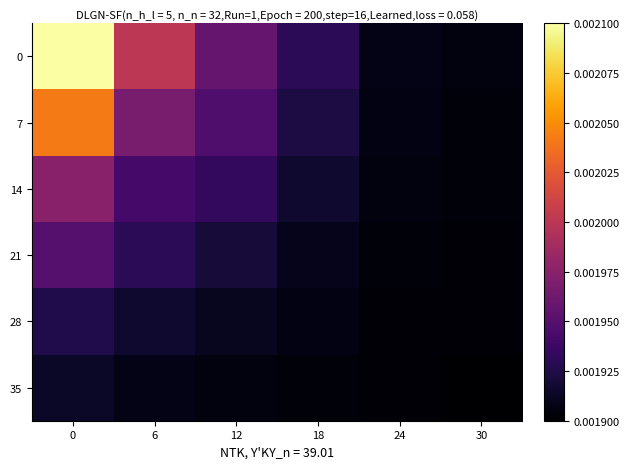

Reading right to left, extract all data points from this chart.

0: 30=0.0	24=0.0	18=0.0	12=0.0	6=0.0	0=0.0
7: 30=0.0	24=0.0	18=0.0	12=0.0	6=0.0	0=0.0
14: 30=0.0	24=0.0	18=0.0	12=0.0	6=0.0	0=0.0
21: 30=0.0	24=0.0	18=0.0	12=0.0	6=0.0	0=0.0
28: 30=0.0	24=0.0	18=0.0	12=0.0	6=0.0	0=0.0
35: 30=0.0	24=0.0	18=0.0	12=0.0	6=0.0	0=0.0